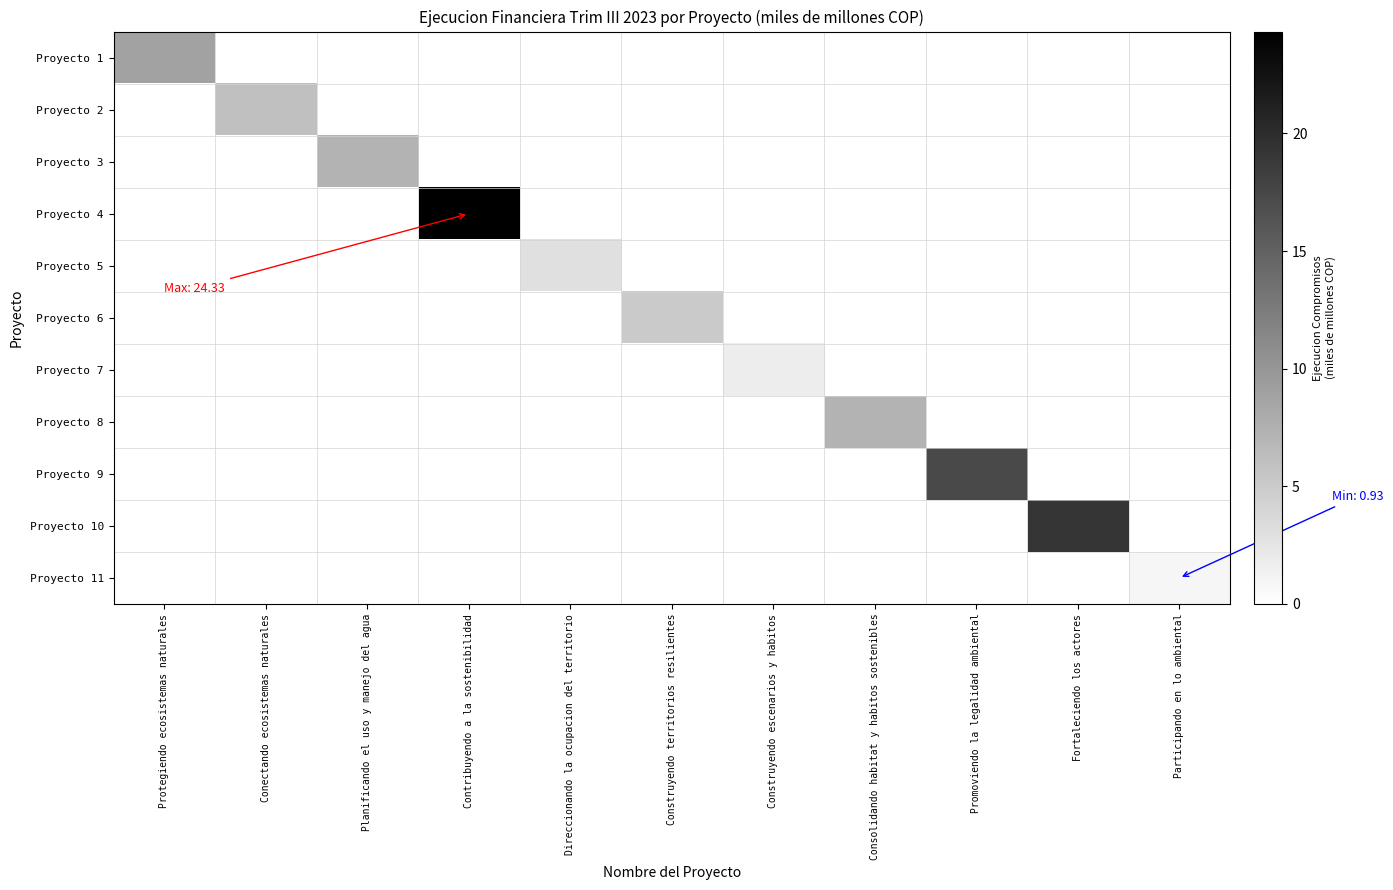

Which series has the largest range (max minus min)?

Proyecto 4